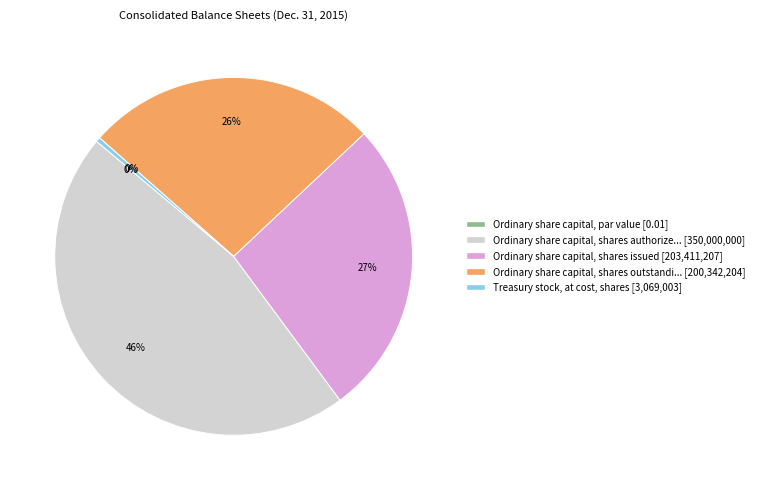

How many segments does this pie chart have?

5